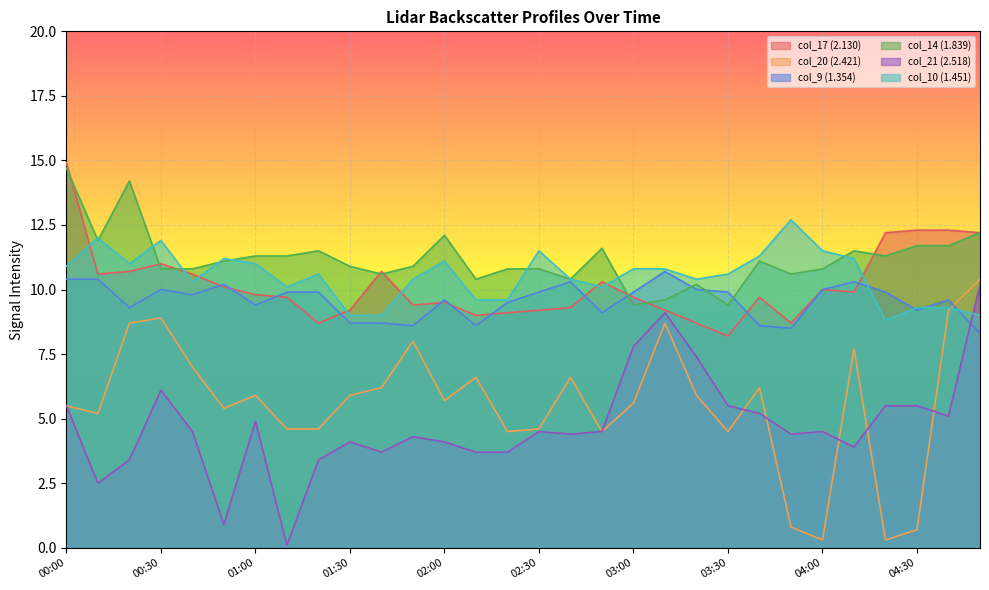

What is the difference between the highest and lowest values at 03:40?

6.1